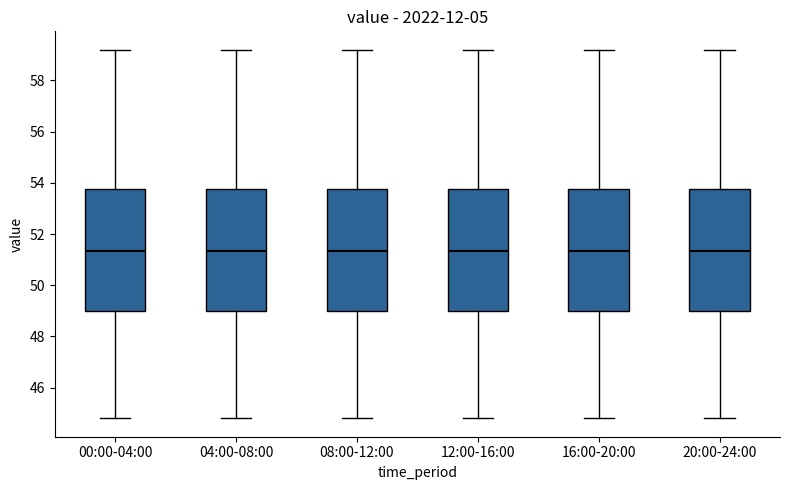

Where is the upper edge of the box for 00:00-04:00 on the y-axis? The values are not printed on the chart, so give them approximately, as read against the axis.

53.8